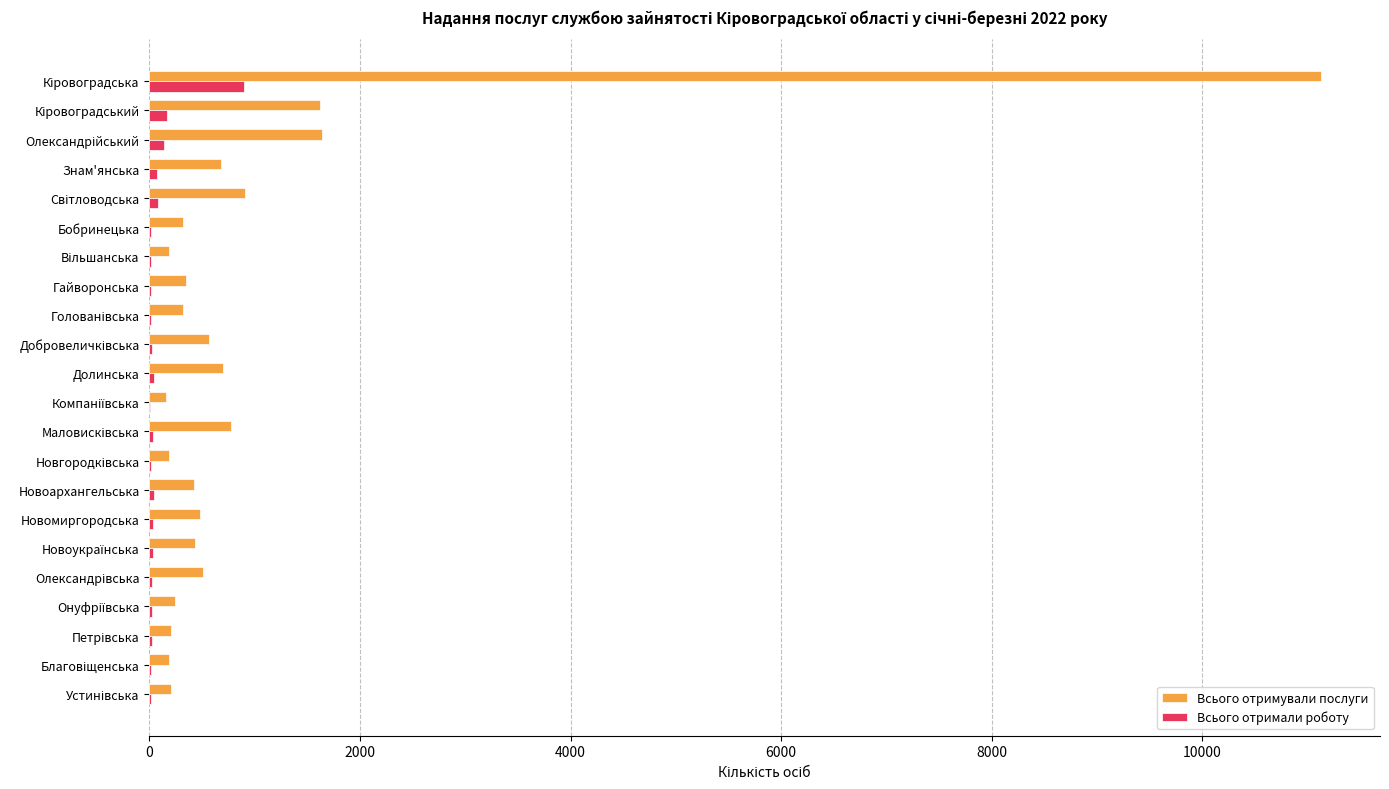

Which series has the largest total across all categories?

Всього отримували послуги